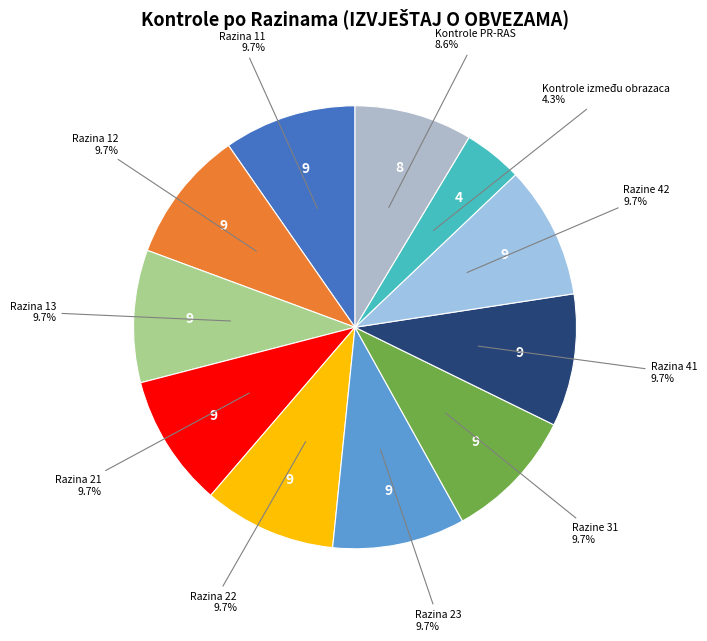

Which slice is the smallest?

Kontrole između obrazaca